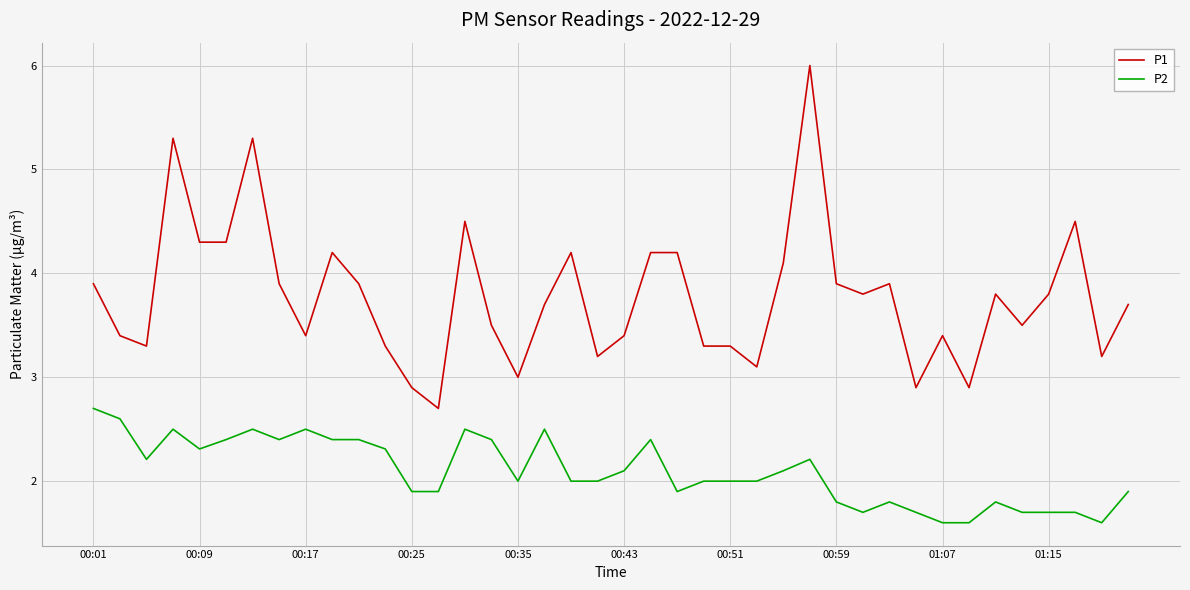

True or false: P2 and P1 intersect in this chart.

False